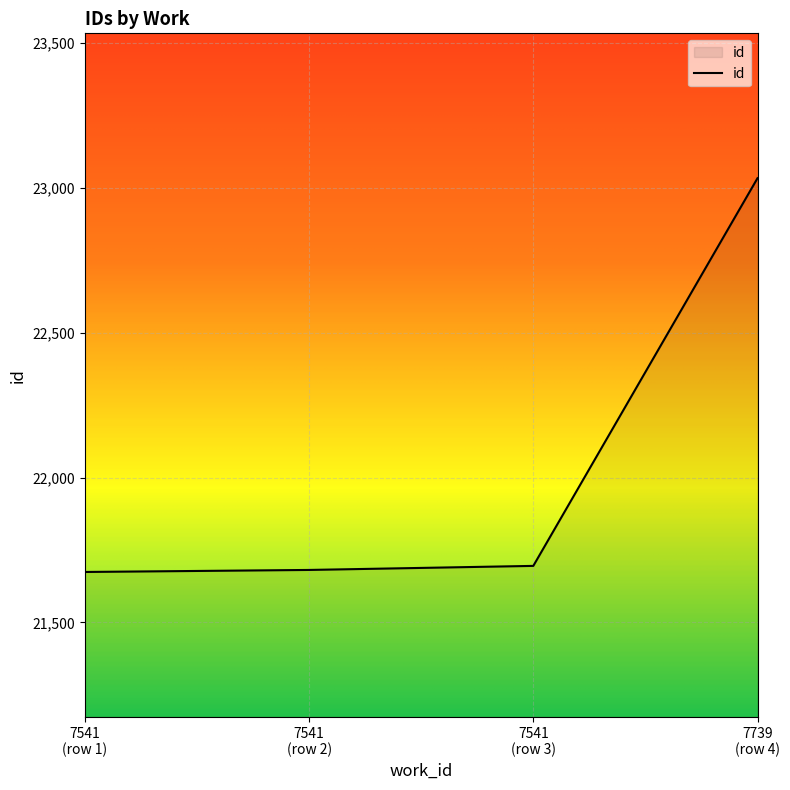

What is the maximum value shown in the chart?

23033